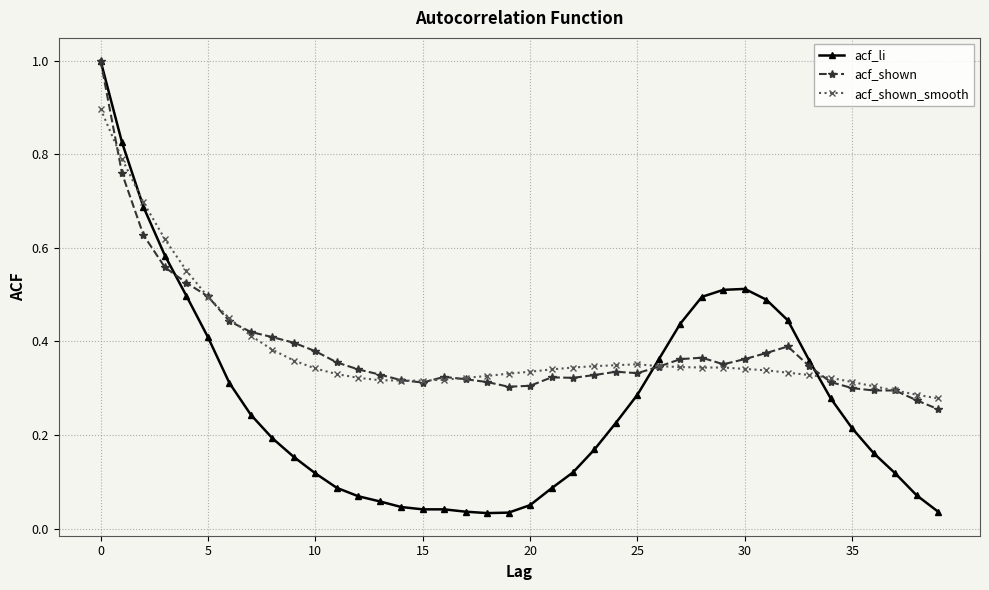

At how many categories does at least one series exceed 0?

40